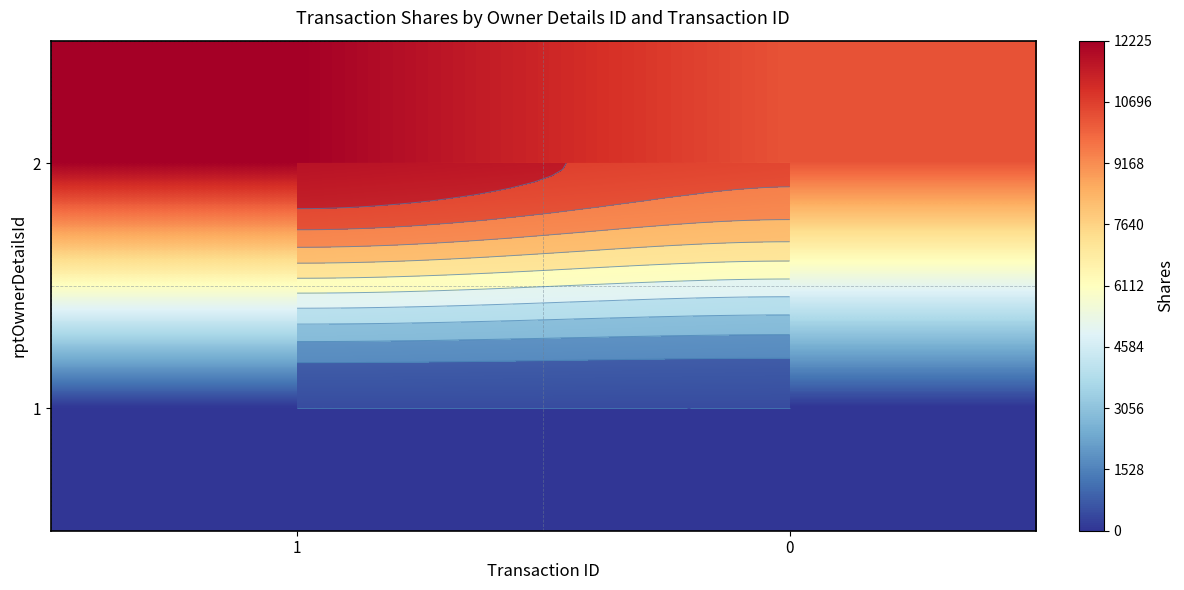

List the series in order of their peak value, highest first.

2, 1